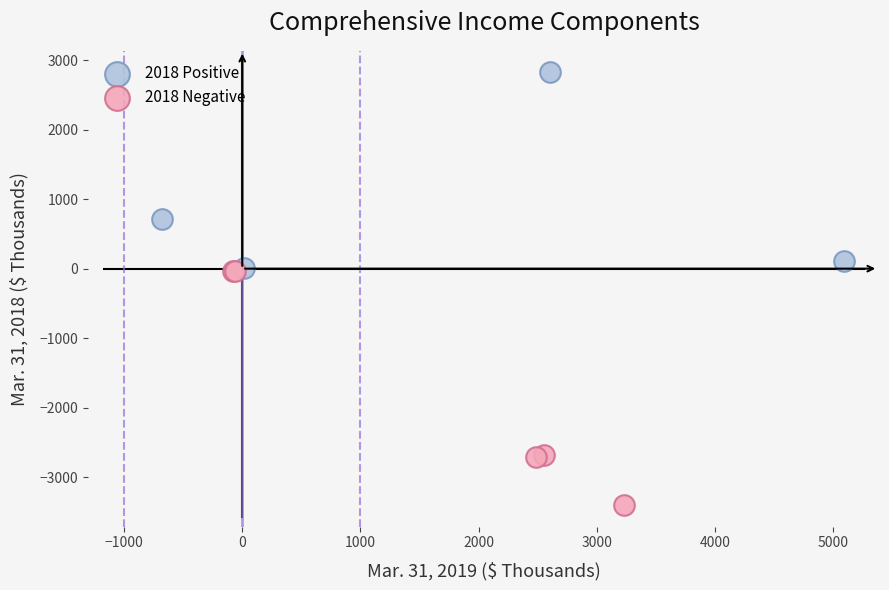

Which series contains the lowest Y value?

2018 Negative